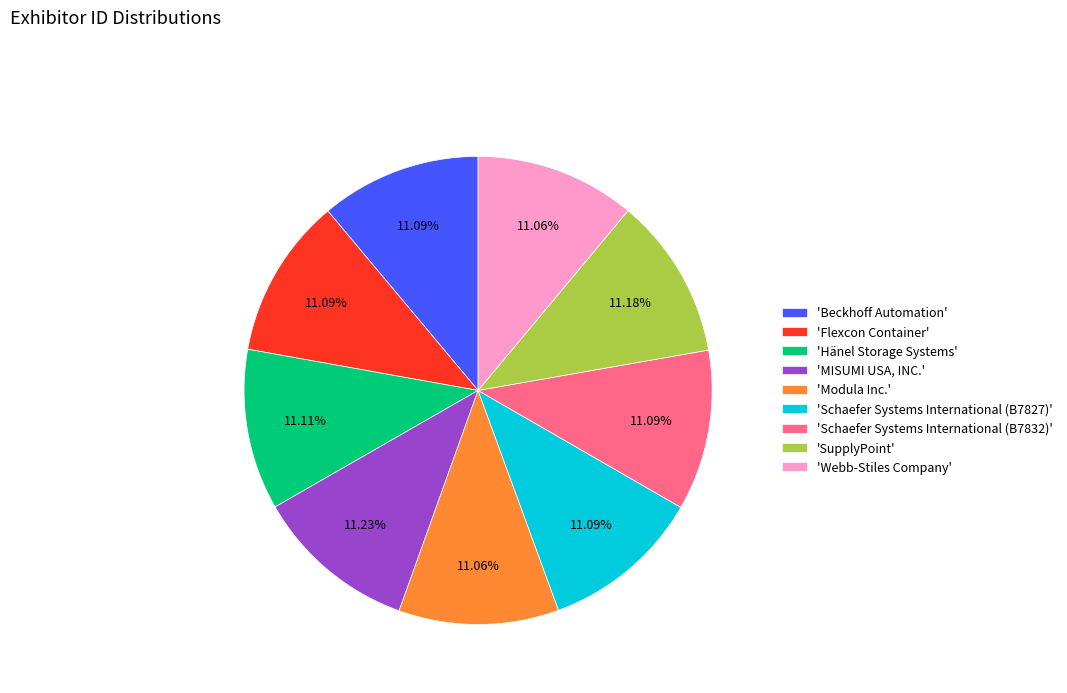

Do 'Hänel Storage Systems' and 'Beckhoff Automation' together represent more than half of the pie?

No